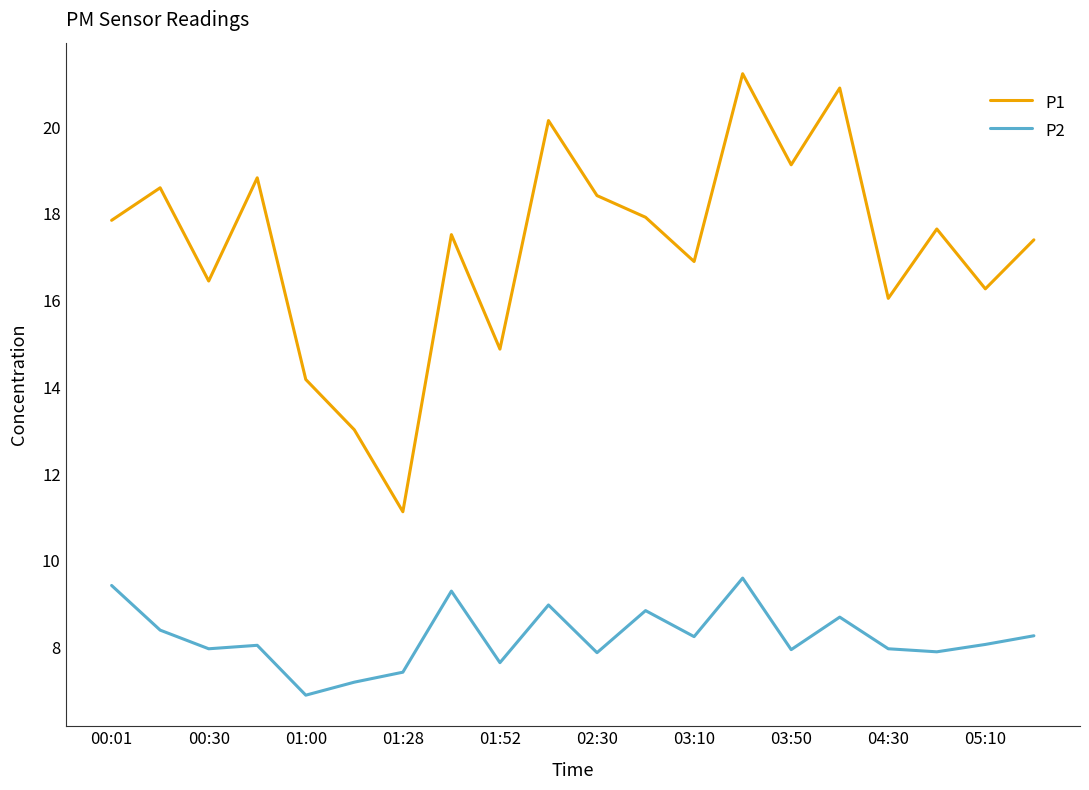

List the series in order of their peak value, lowest first.

P2, P1